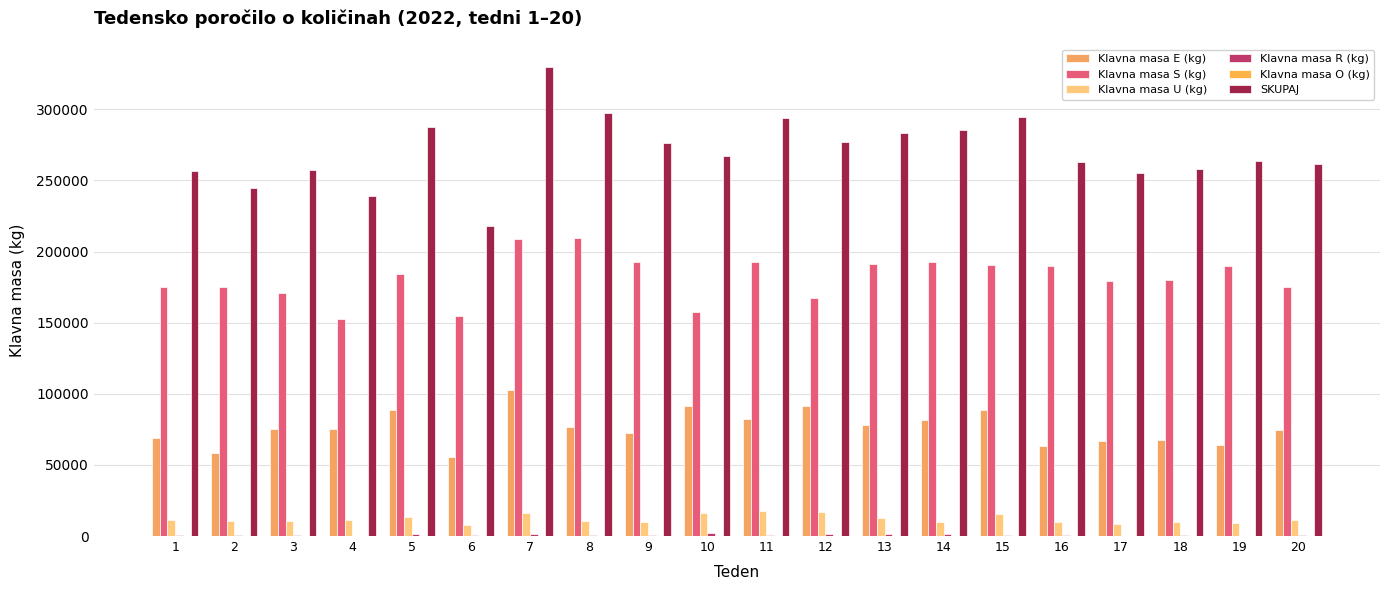

What is the sum of all SKUPAJ values?

5410064